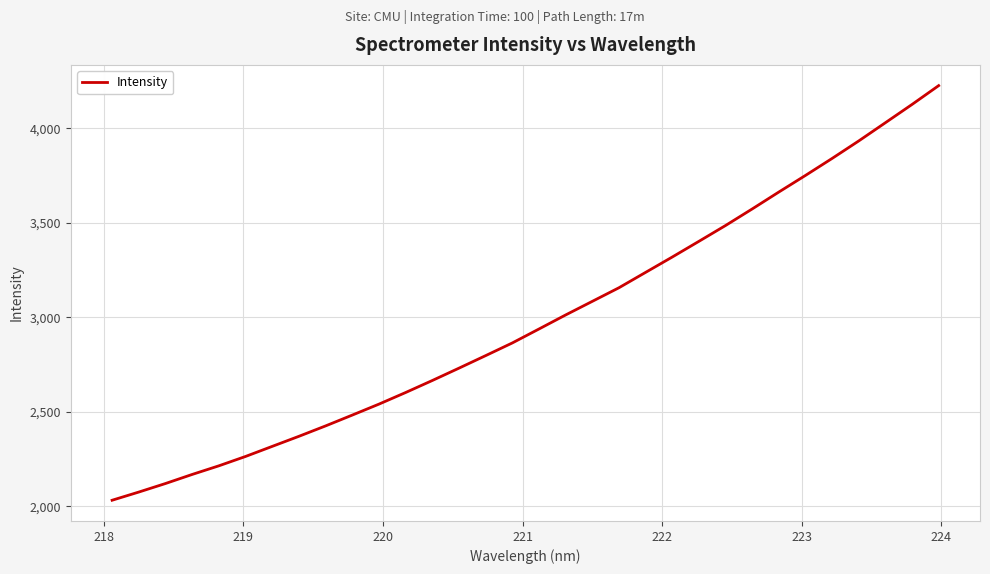

What is the difference between the maximum and minimum values?

2193.5